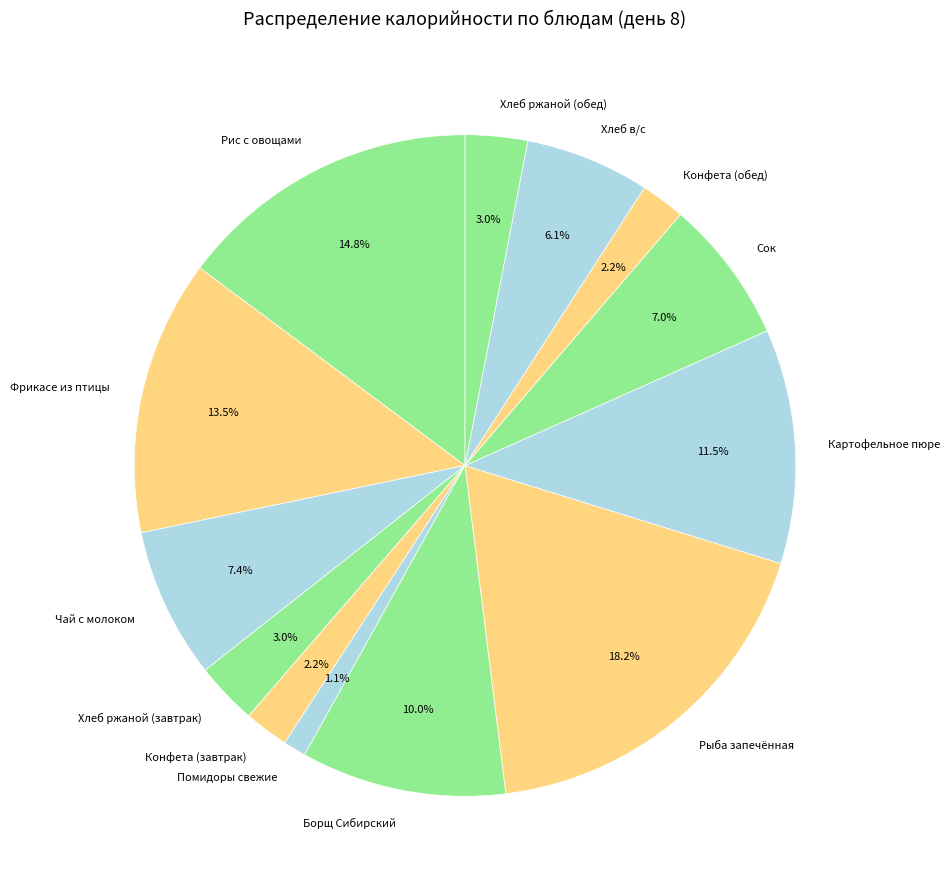

Between Конфета (завтрак) and Борщ Сибирский, which is larger?

Борщ Сибирский